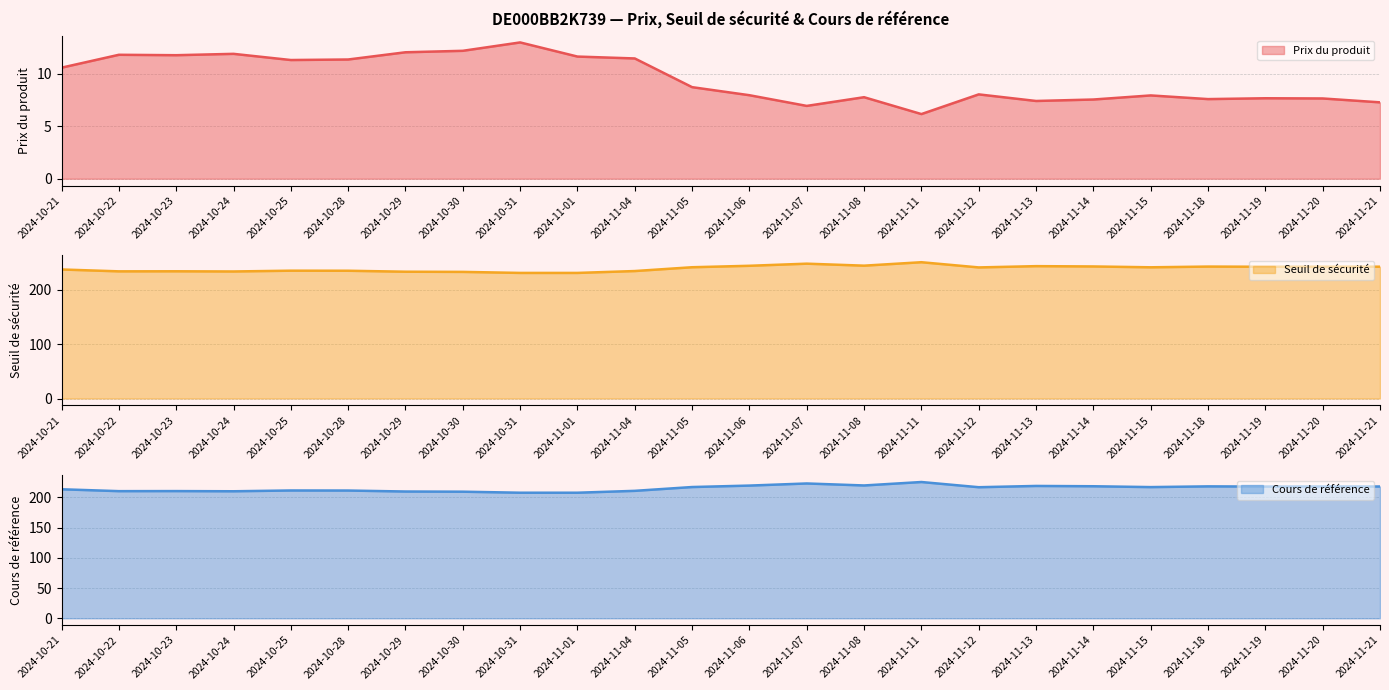

What is the spread (max minus min) of values at 2024-11-15?

233.0